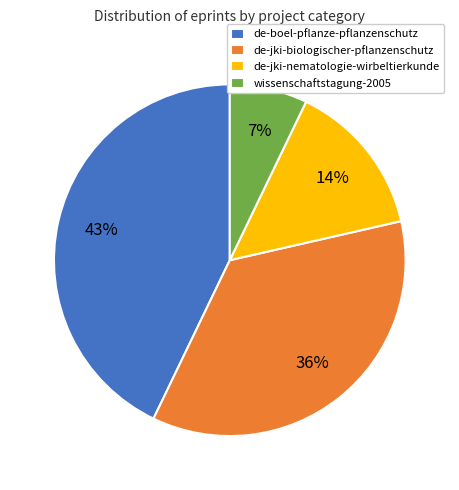

Rank the categories by value from lowest to highest.

wissenschaftstagung-2005, de-jki-nematologie-wirbeltierkunde, de-jki-biologischer-pflanzenschutz, de-boel-pflanze-pflanzenschutz